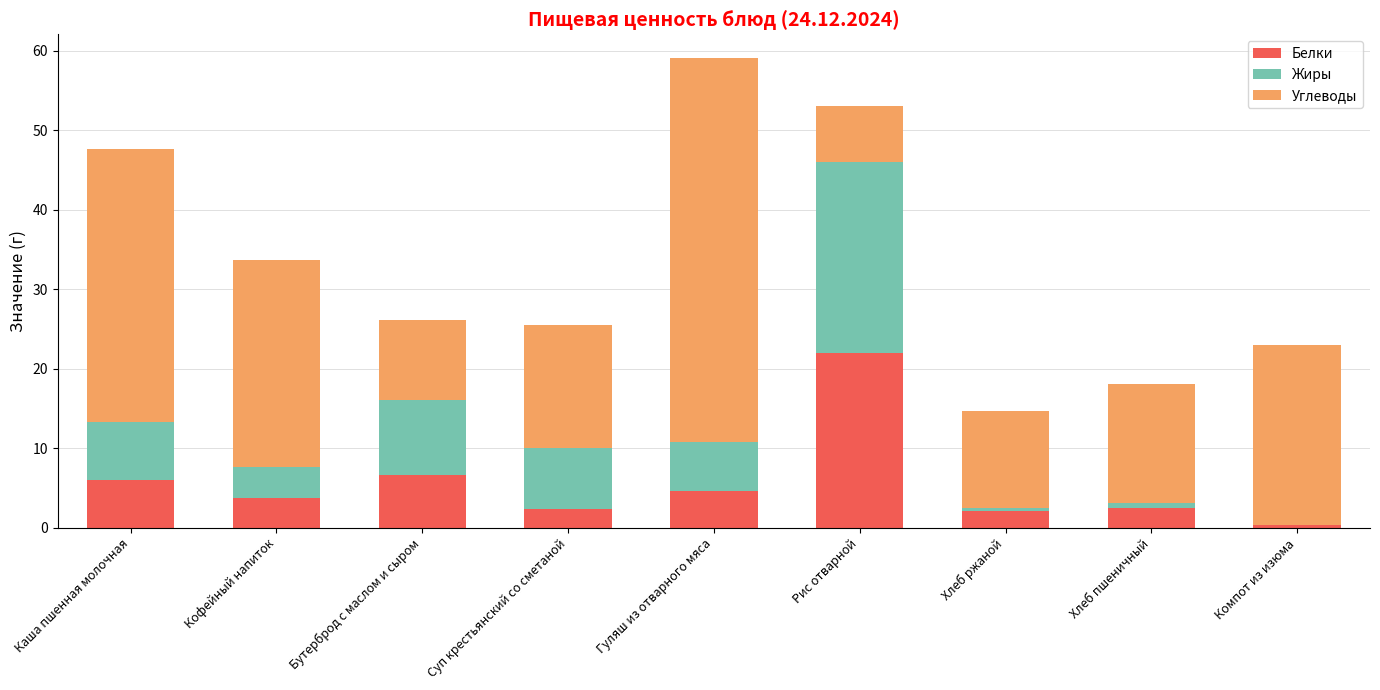

The Белки series shows 2.1 at Хлеб ржаной. True or false?

True